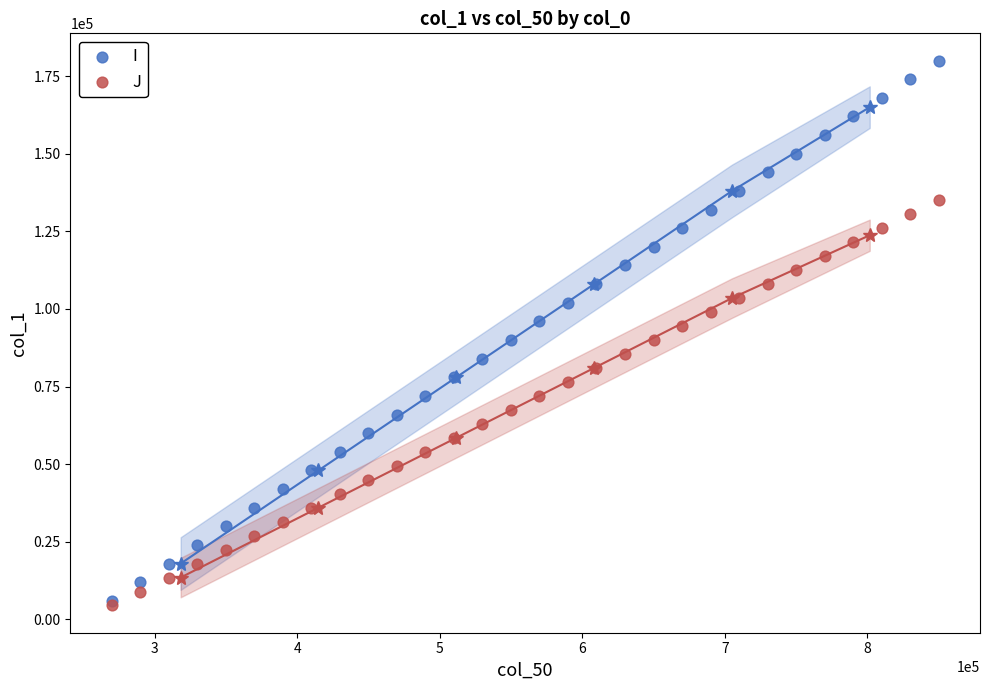

Which series reaches the maximum Y coordinate?

I